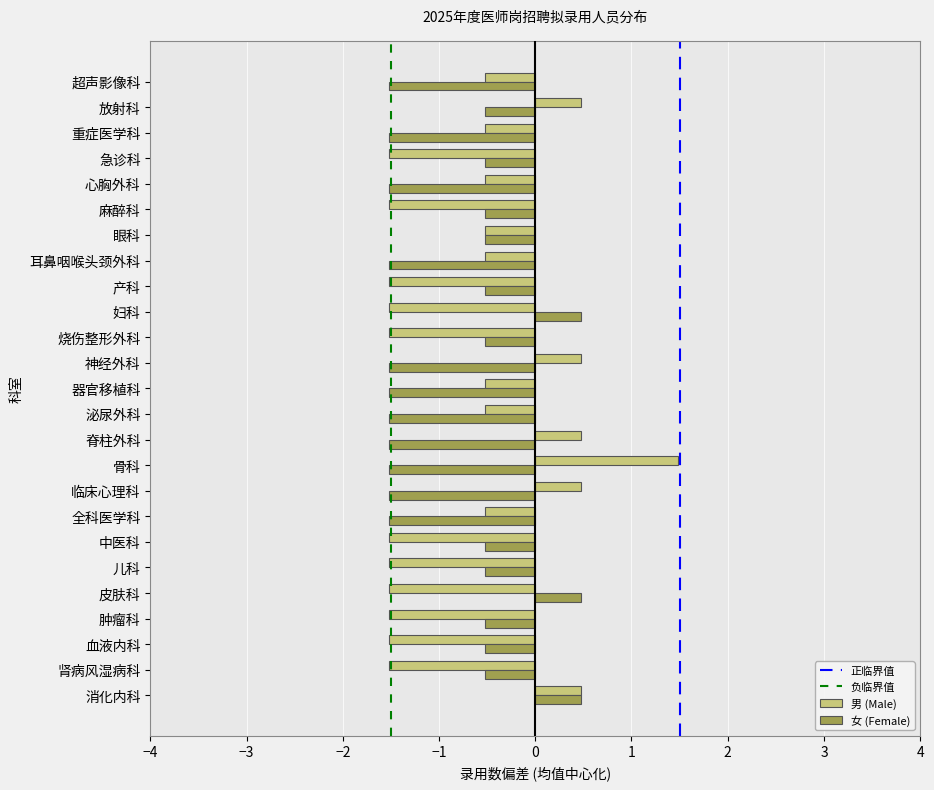

What value does the 男 (Male) series have at 放射科?

0.5